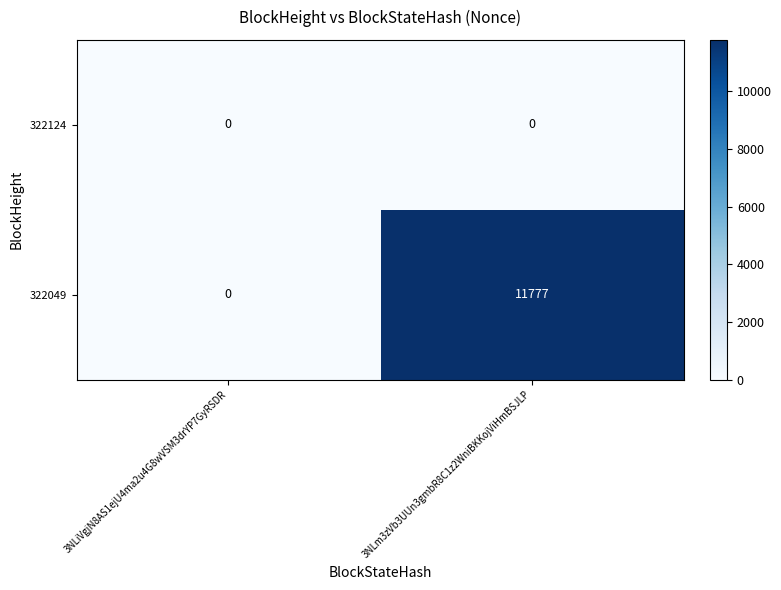

Rank the series at 3NLm3zVb3UUn3gmbR8C1z2WniBKKojViHmBSJLP from lowest to highest value.

322124, 322049